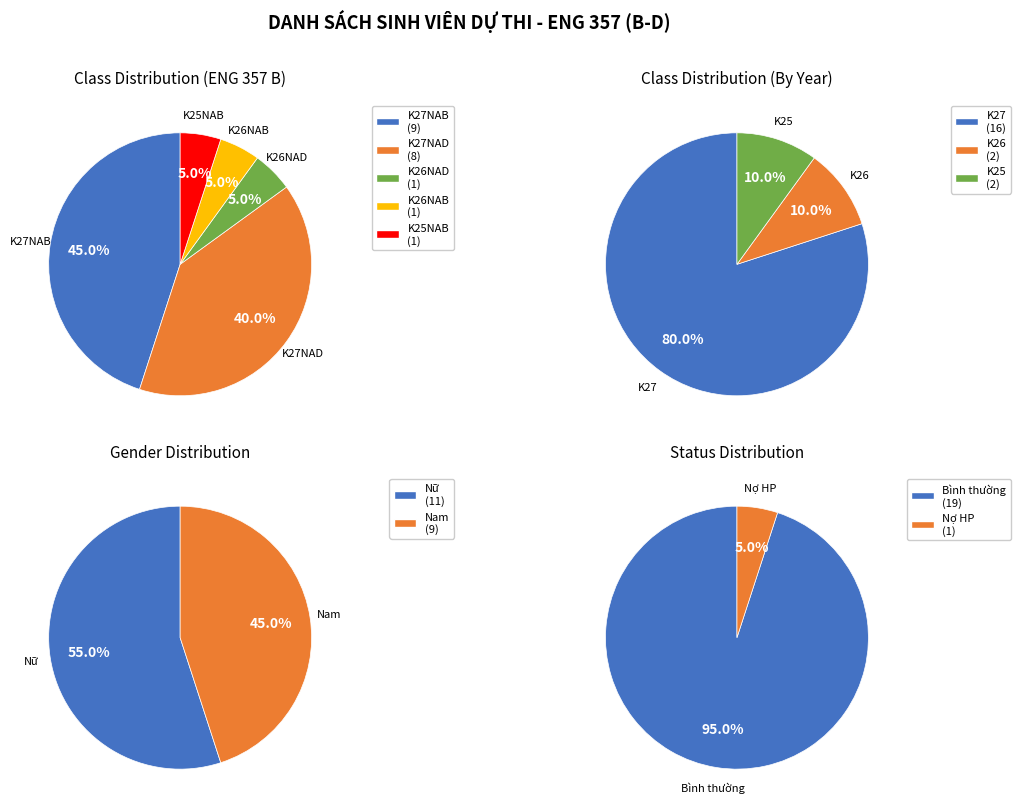

Does any single category account for the majority?

No